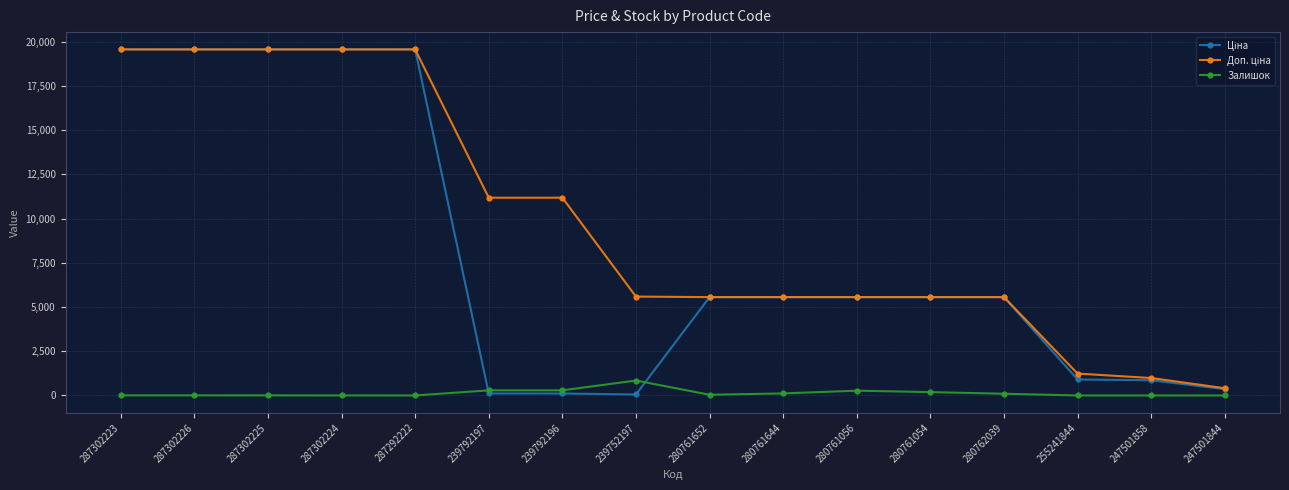

How many categories are shown in the chart?

16